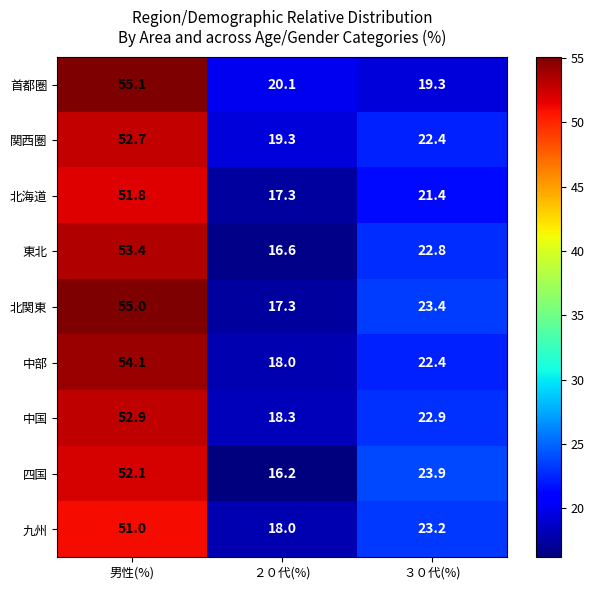

Reading right to left, what are all the values shown in this chart?

首都圏: ３０代(%)=19.3	２０代(%)=20.1	男性(%)=55.1
関西圏: ３０代(%)=22.4	２０代(%)=19.3	男性(%)=52.7
北海道: ３０代(%)=21.4	２０代(%)=17.3	男性(%)=51.8
東北: ３０代(%)=22.8	２０代(%)=16.6	男性(%)=53.4
北関東: ３０代(%)=23.4	２０代(%)=17.3	男性(%)=55.0
中部: ３０代(%)=22.4	２０代(%)=18.0	男性(%)=54.1
中国: ３０代(%)=22.9	２０代(%)=18.3	男性(%)=52.9
四国: ３０代(%)=23.9	２０代(%)=16.2	男性(%)=52.1
九州: ３０代(%)=23.2	２０代(%)=18.0	男性(%)=51.0